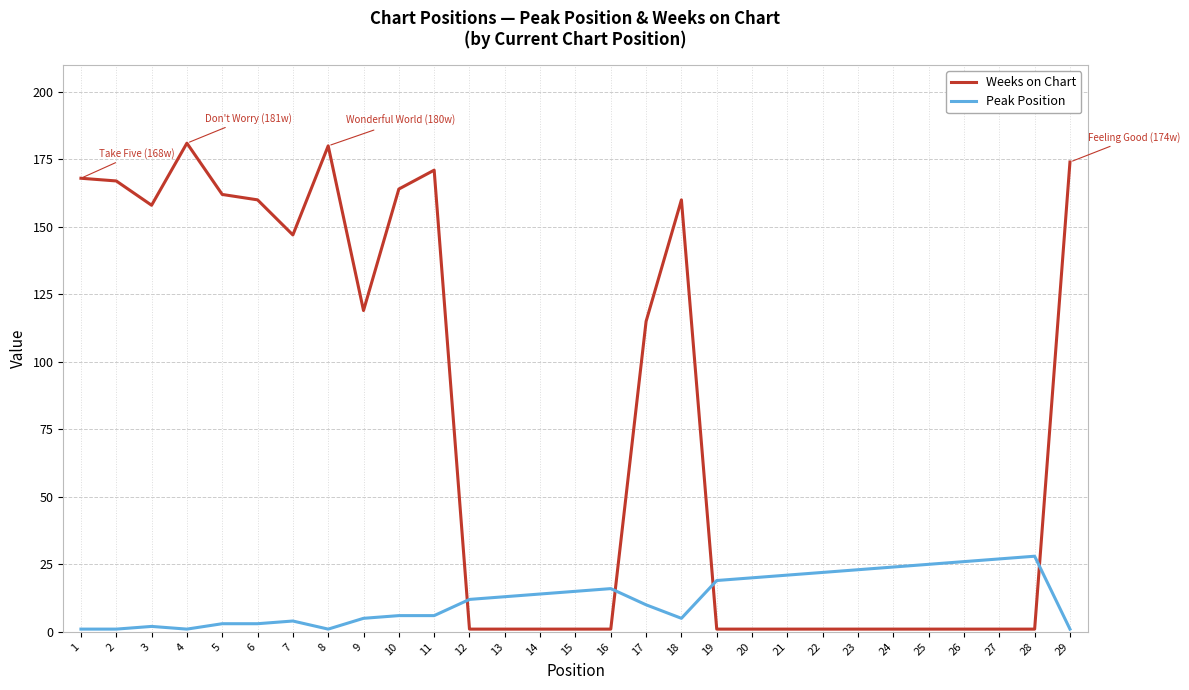

True or false: Weeks on Chart has more than 2 interior local peaks.

True